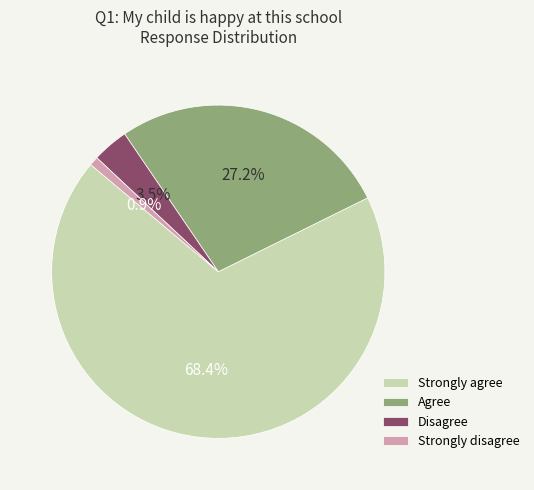

Does Strongly disagree represent more than half of the total?

No